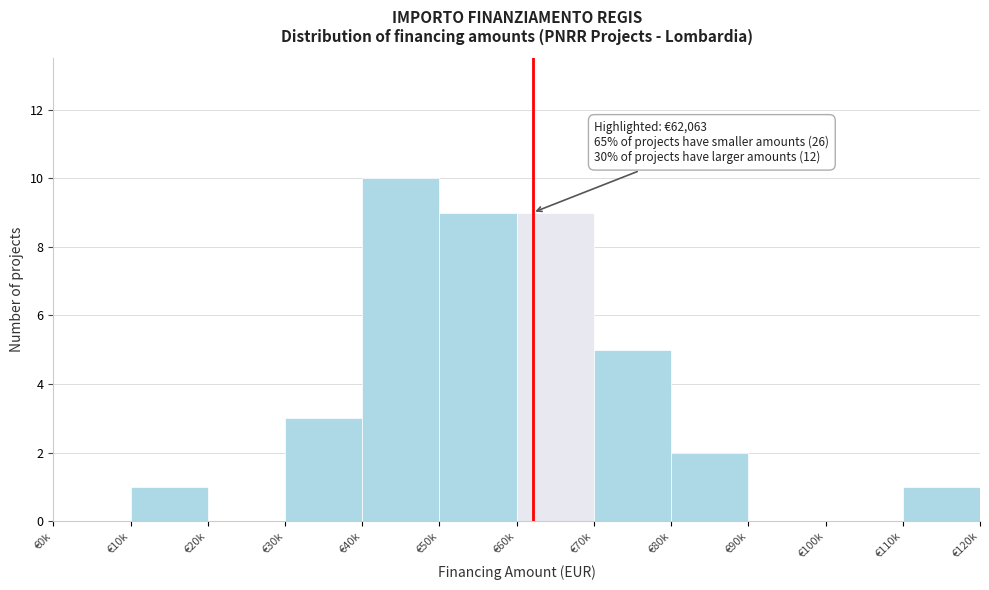

Reading left to right, list all the values displayed in this chart.

€0k=0	€10k=1	€20k=0	€30k=3	€40k=10	€50k=9	€60k=9	€70k=5	€80k=2	€90k=0	€100k=0	€110k=1